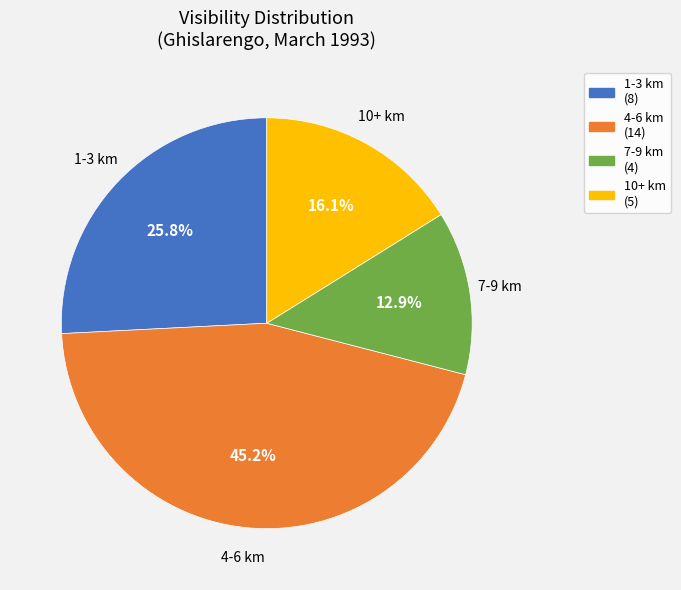

Is 4-6 km the majority of the pie?

No